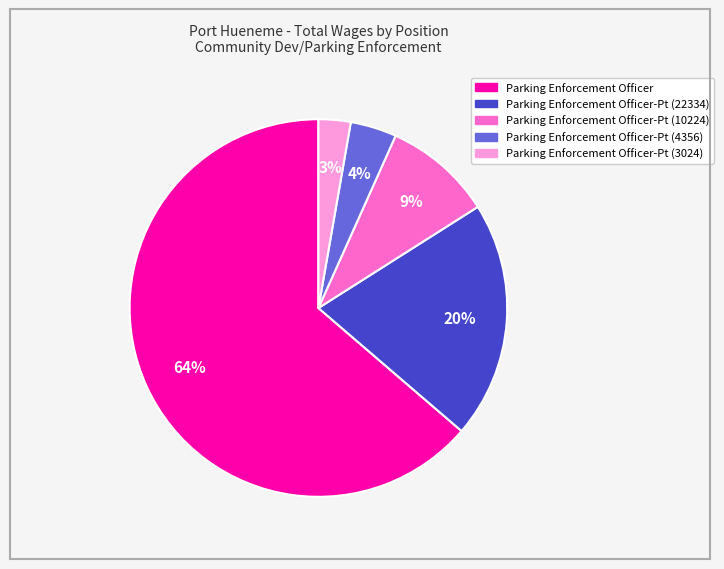

How many segments does this pie chart have?

5